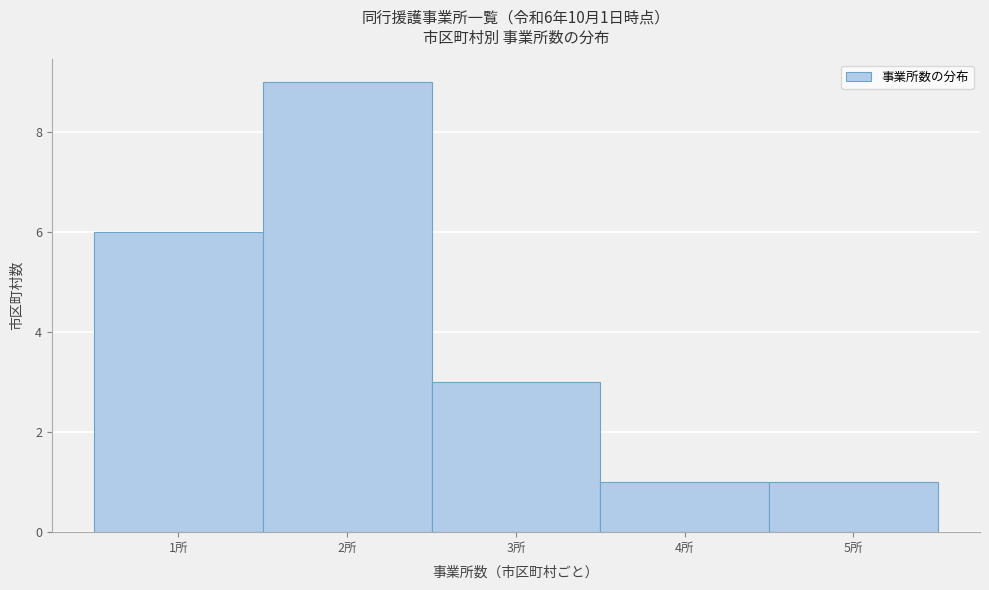

Over which range of the x-axis is the bar tallest?

1.5 to 2.5